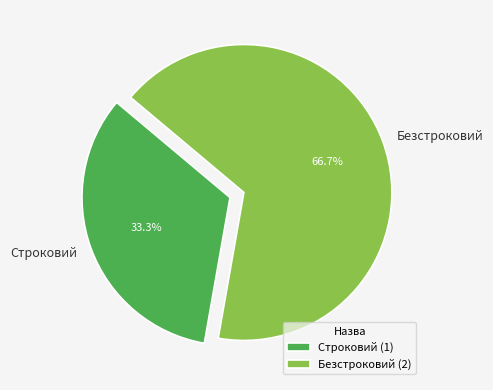

To the nearest percent, what portion does Безстроковий represent?

67%